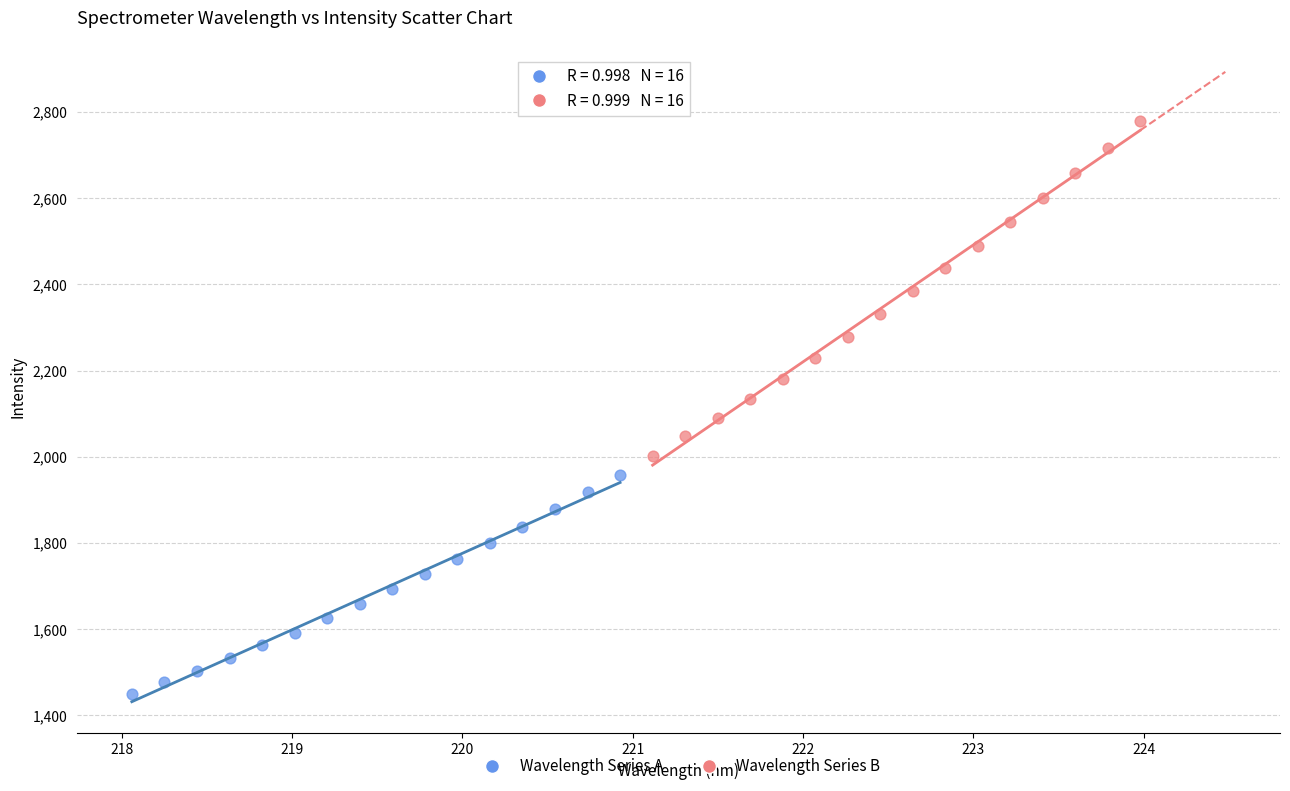

Which series contains the lowest Y value?

Wavelength Series A